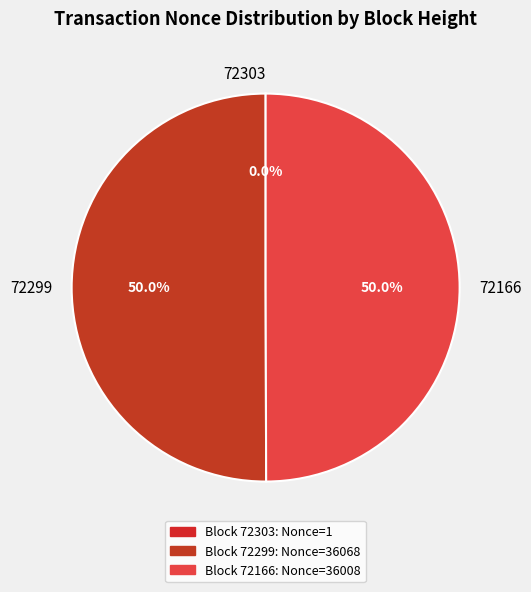

What percentage do 72299 and 72166 together represent?

100.0%